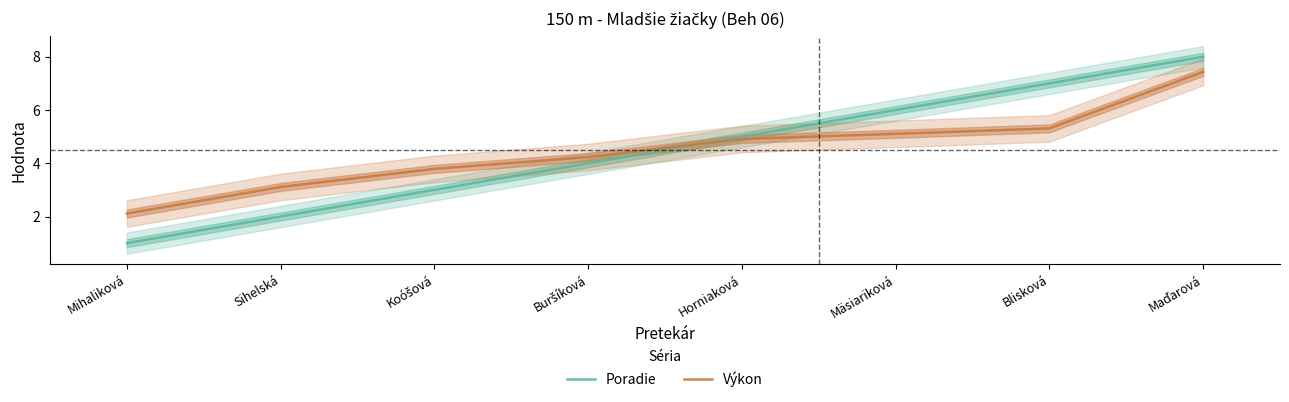

Which series ends up on top after the final intersection of Výkon and Poradie?

Poradie